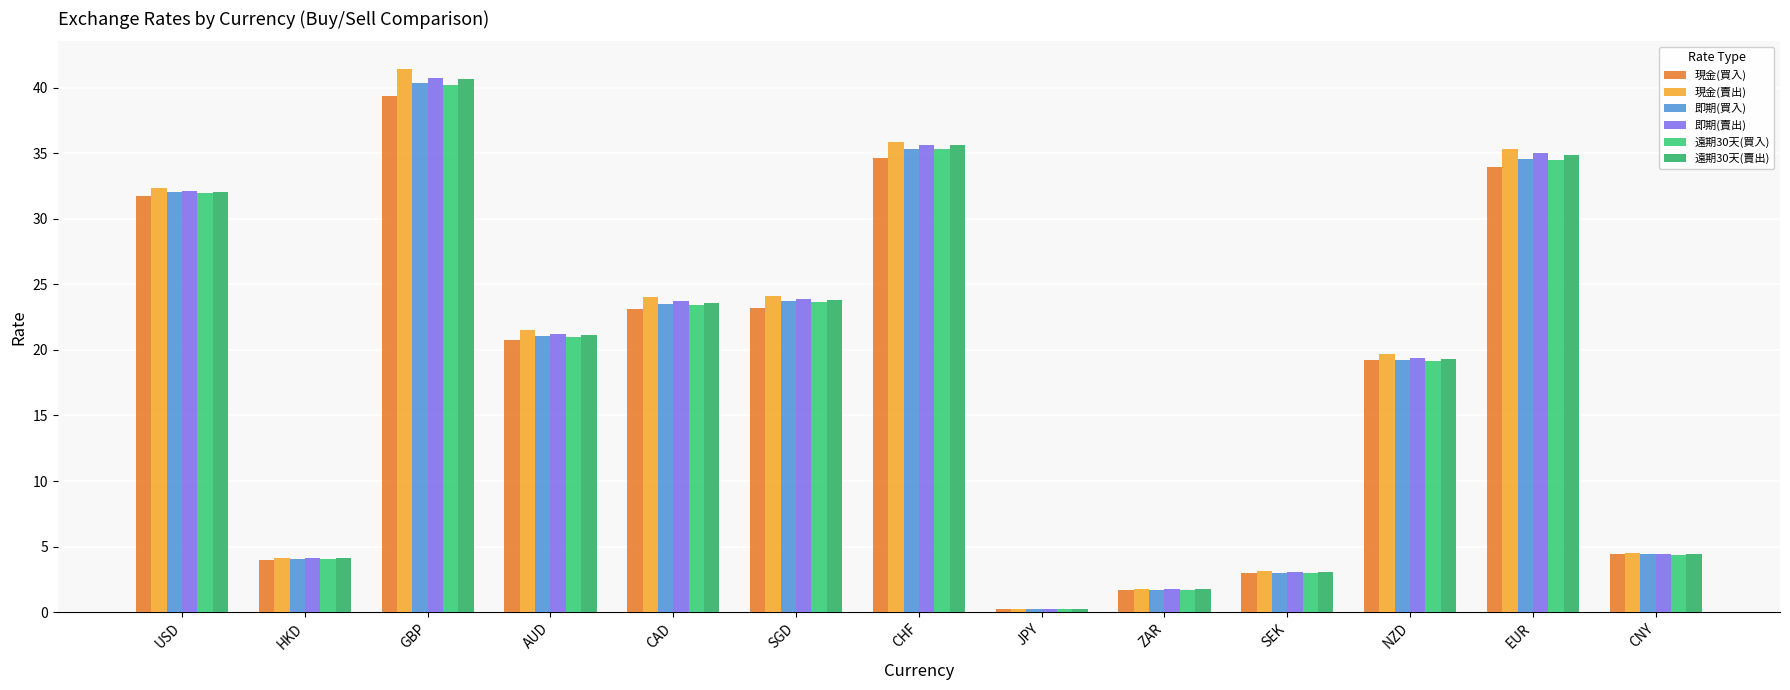

Reading left to right, what are all the values shown in this chart?

現金(買入): USD=31.7	HKD=3.9	GBP=39.3	AUD=20.7	CAD=23.1	SGD=23.2	CHF=34.7	JPY=0.2	ZAR=1.7	SEK=3.0	NZD=19.2	EUR=34.0	CNY=4.4
現金(賣出): USD=32.4	HKD=4.1	GBP=41.5	AUD=21.5	CAD=24.0	SGD=24.1	CHF=35.9	JPY=0.2	ZAR=1.8	SEK=3.2	NZD=19.7	EUR=35.3	CNY=4.5
即期(買入): USD=32.0	HKD=4.1	GBP=40.4	AUD=21.0	CAD=23.5	SGD=23.7	CHF=35.4	JPY=0.2	ZAR=1.7	SEK=3.0	NZD=19.2	EUR=34.6	CNY=4.4
即期(賣出): USD=32.1	HKD=4.1	GBP=40.8	AUD=21.2	CAD=23.7	SGD=23.9	CHF=35.6	JPY=0.2	ZAR=1.8	SEK=3.1	NZD=19.4	EUR=35.0	CNY=4.5
遠期30天(買入): USD=31.9	HKD=4.1	GBP=40.2	AUD=21.0	CAD=23.4	SGD=23.7	CHF=35.3	JPY=0.2	ZAR=1.7	SEK=3.0	NZD=19.1	EUR=34.5	CNY=4.4
遠期30天(賣出): USD=32.0	HKD=4.1	GBP=40.6	AUD=21.1	CAD=23.6	SGD=23.8	CHF=35.6	JPY=0.2	ZAR=1.7	SEK=3.1	NZD=19.3	EUR=34.8	CNY=4.4